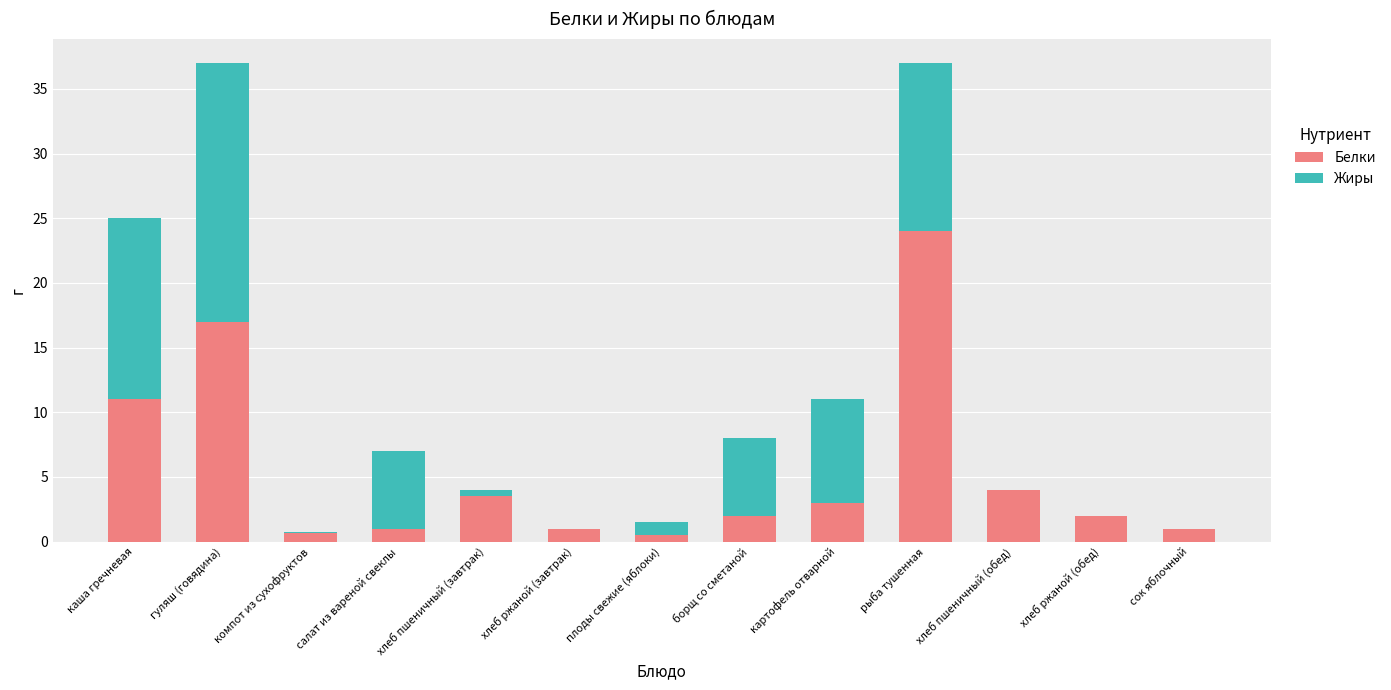

Which category has the highest value in the Белки series?

рыба тушенная